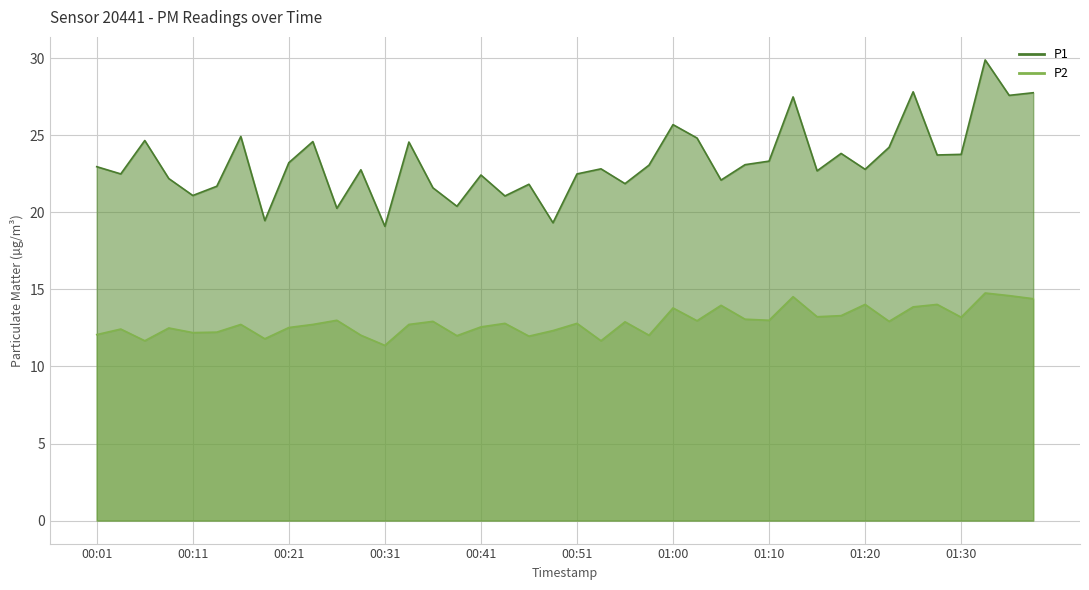

Where is P1 nearest to the value 24?

31